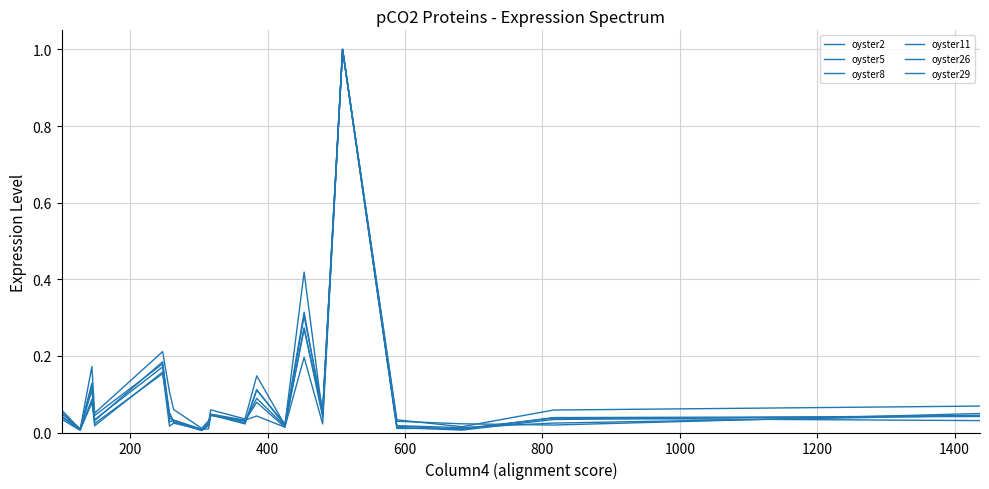

Does the chart display data point markers on the line(s)?

No